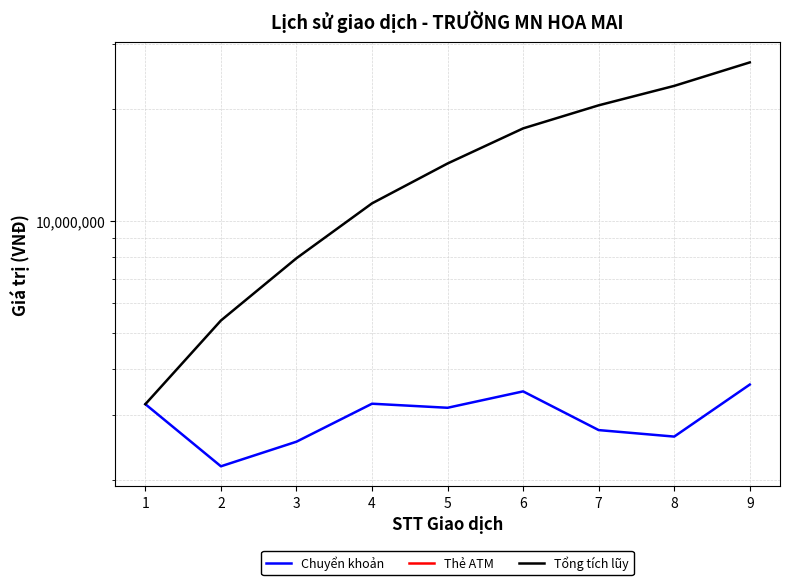

What are all the series names shown in the legend?

Chuyển khoản, Thẻ ATM, Tổng tích lũy